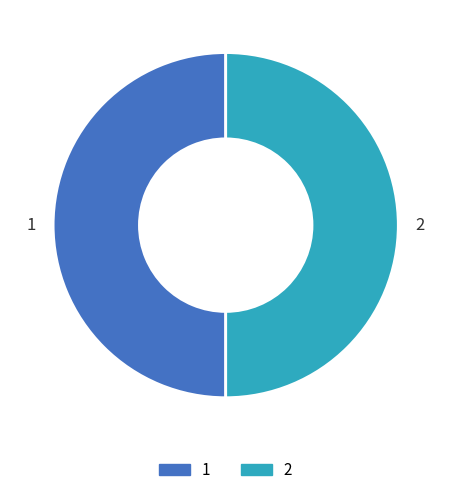

Do 2 and 1 together represent more than half of the pie?

Yes